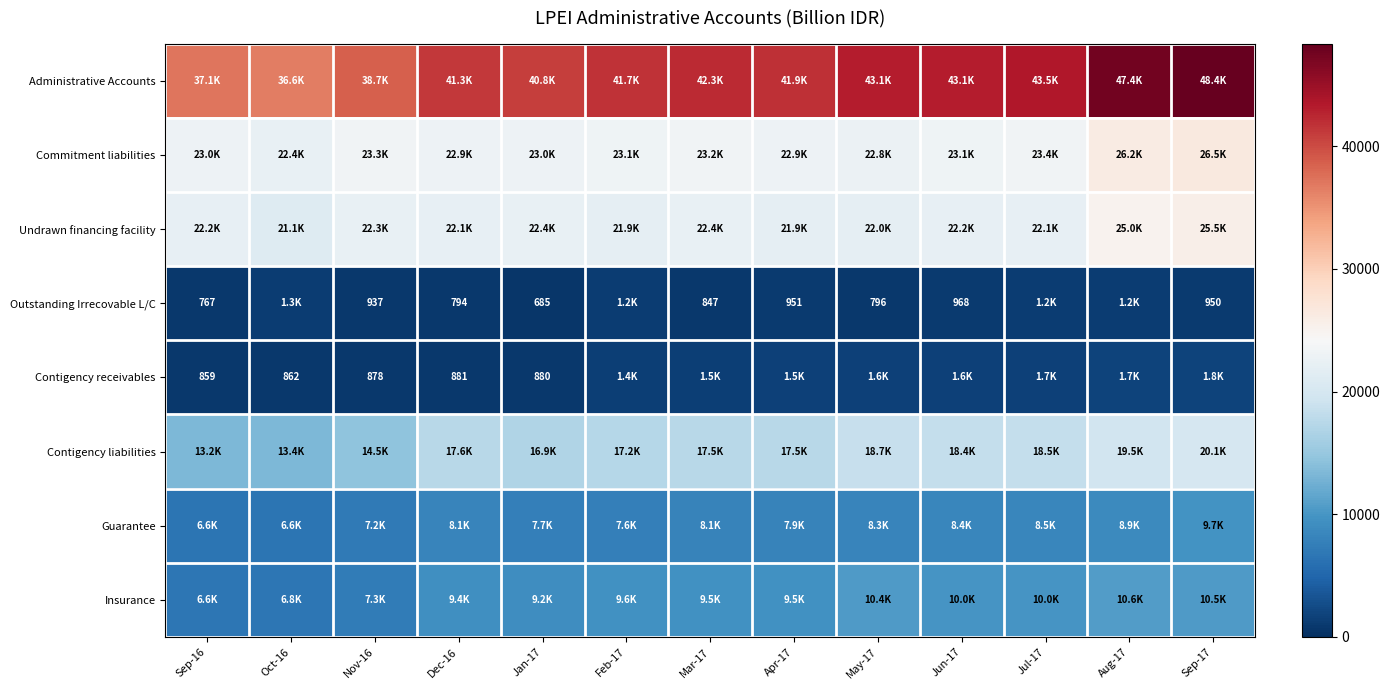

What is the minimum value shown in the chart?

685.0